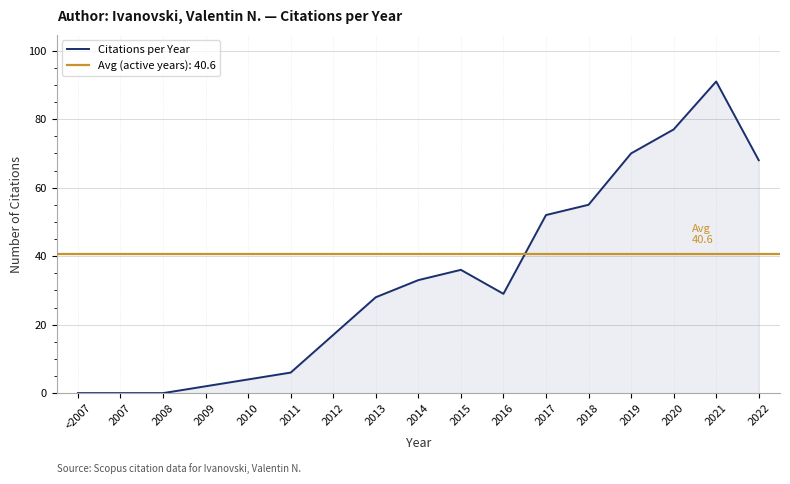

Count the number of data series in this chart.

1